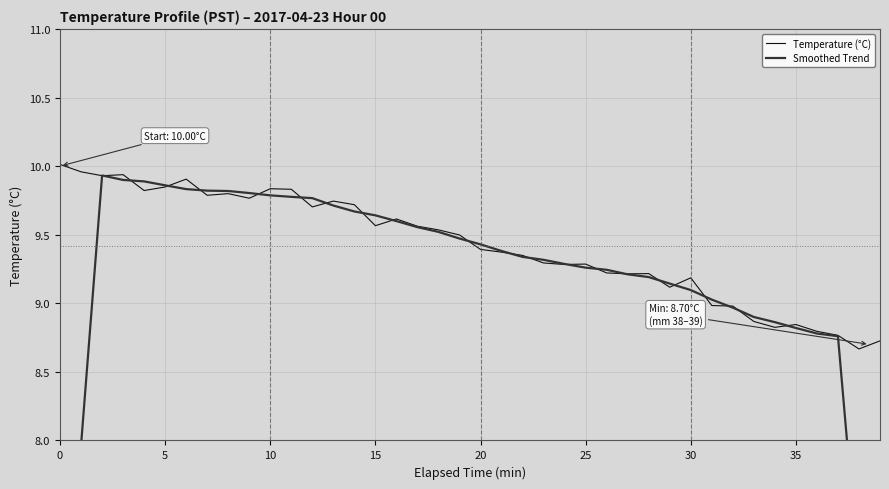

The Temperature (°C) series shows 5.1 at 5. True or false?

False